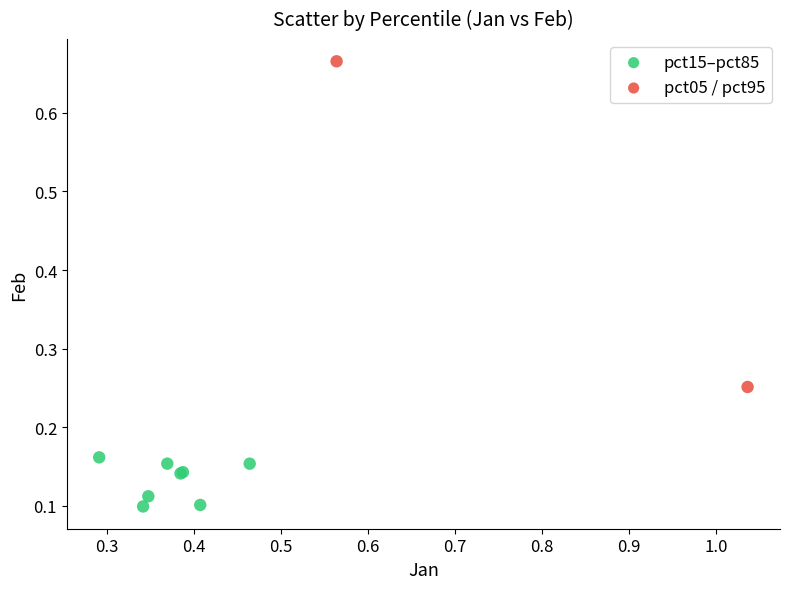

What are all the series names shown in the legend?

pct15–pct85, pct05 / pct95